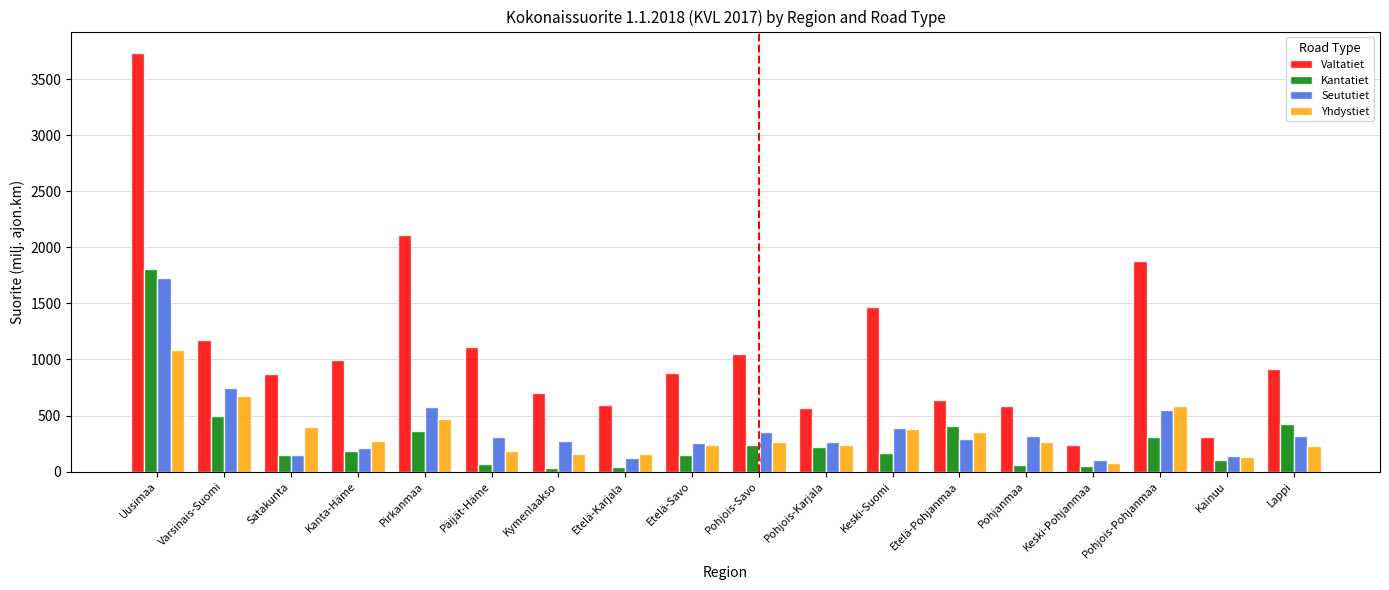

At which category does the chart reach its peak across all series?

Uusimaa